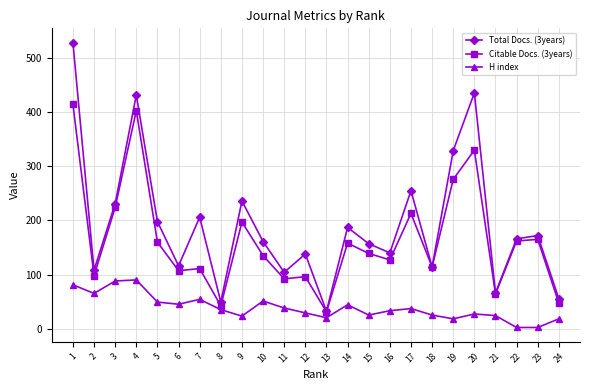

At which category is the sum across all series the highest?

1